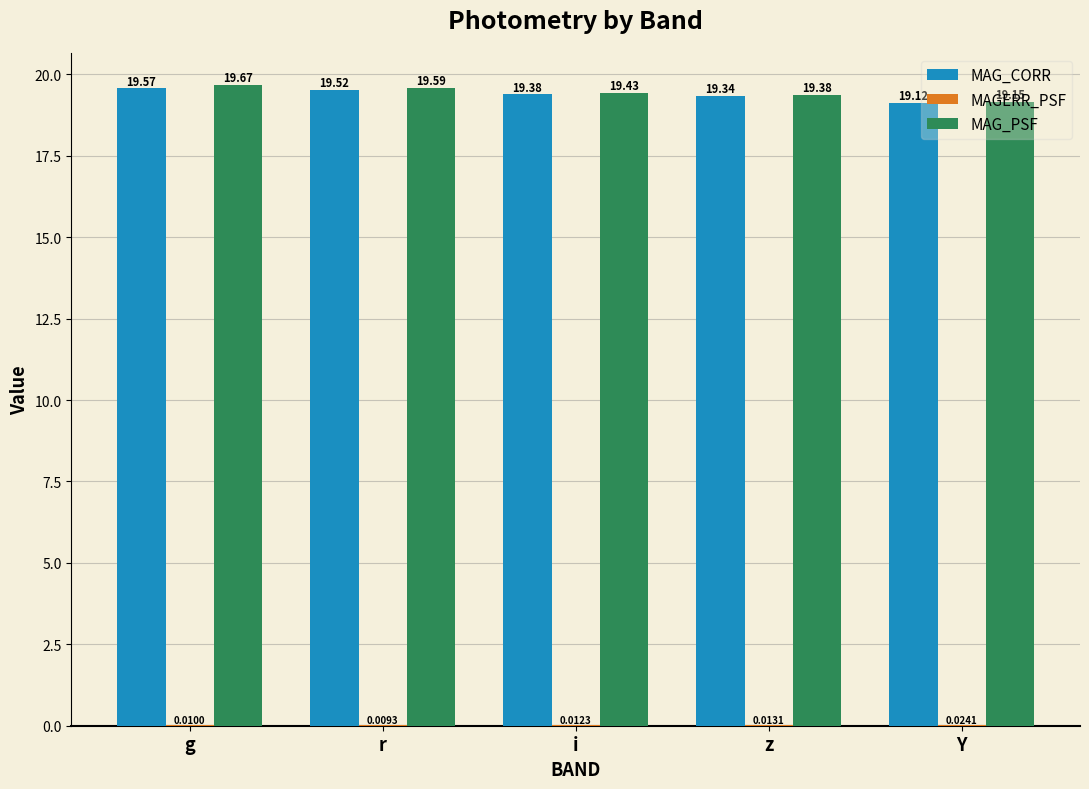

Between i and Y, which series saw the biggest shift?

MAG_PSF